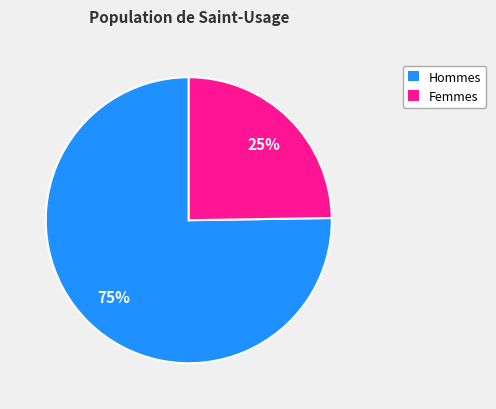

To the nearest percent, what is the average slice percentage?

50%